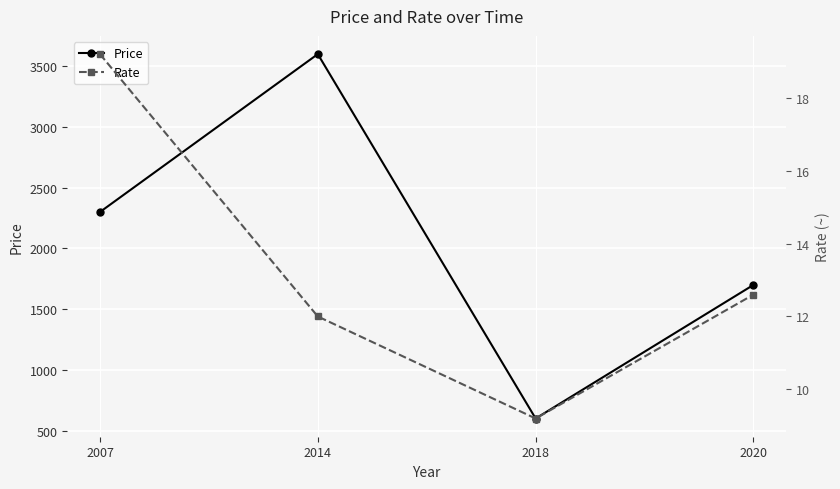

Where is the first local maximum for Price?

2014